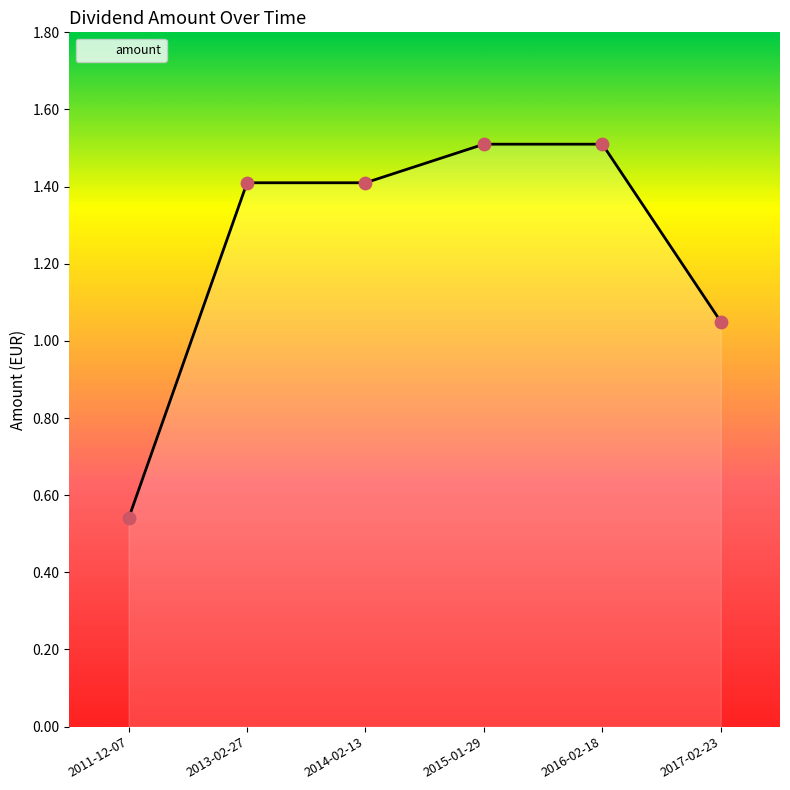

What is the ratio of the value at 2014-02-13 to the value at 2016-02-18?

0.9